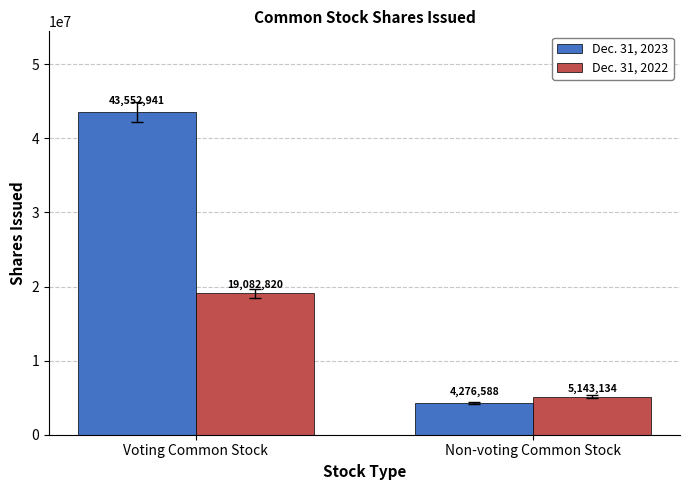

Reading right to left, what are all the values shown in this chart?

Dec. 31, 2023: 4276588	43552941
Dec. 31, 2022: 5143134	19082820